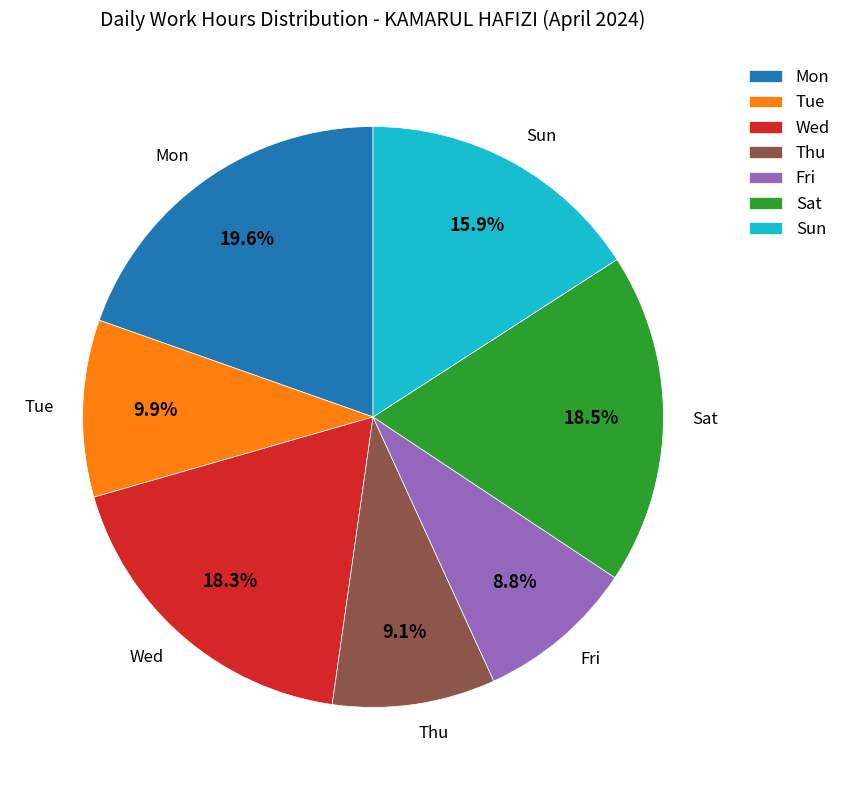

Is the sum of Sun and Mon greater than half?

No